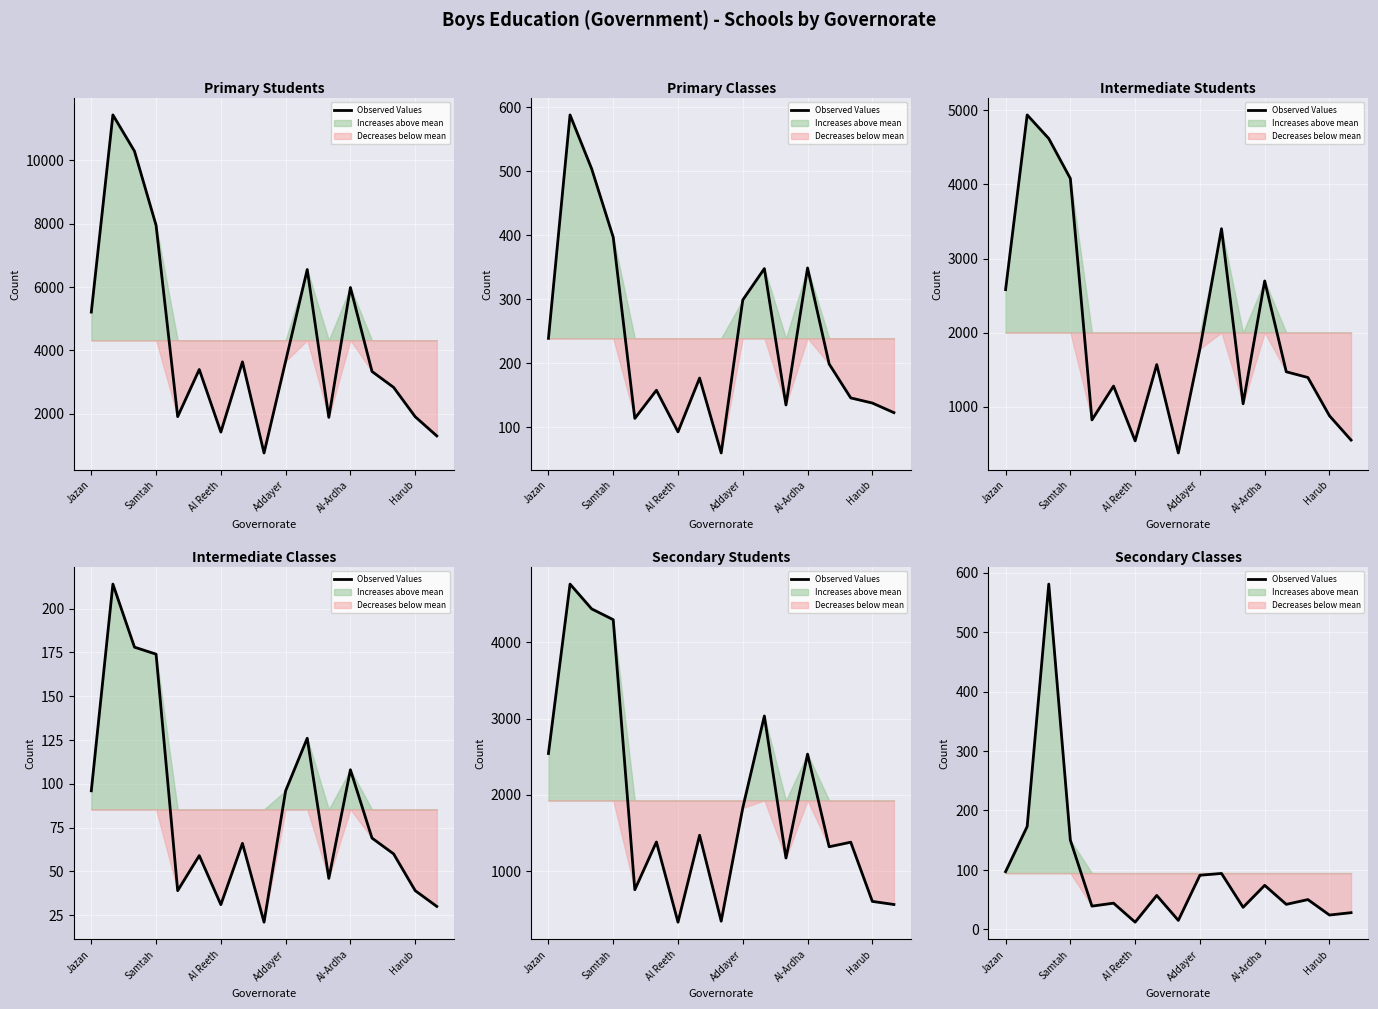

What is the change in value from 9 to 10?

+3